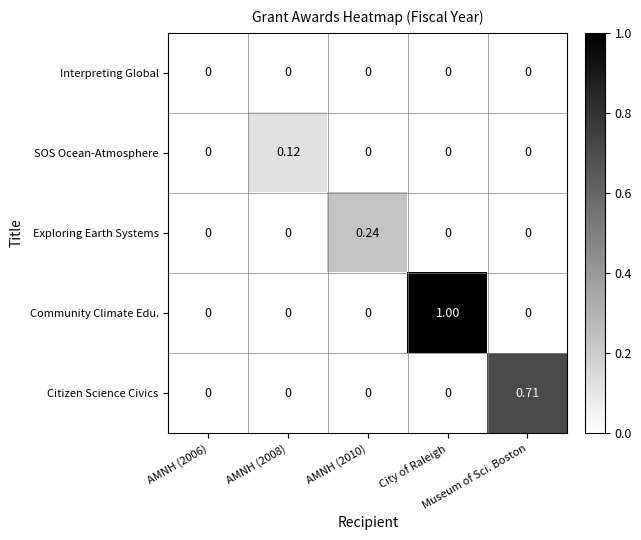

Which series has the largest total across all categories?

Community Climate Edu.